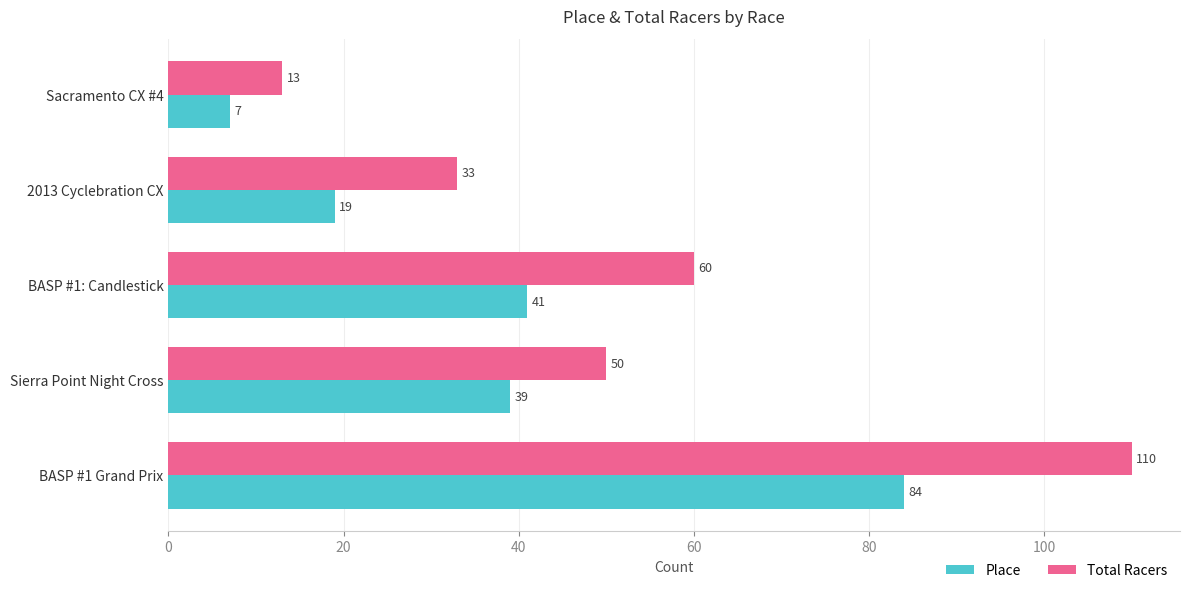

How many values in the Place series are below 39?

2